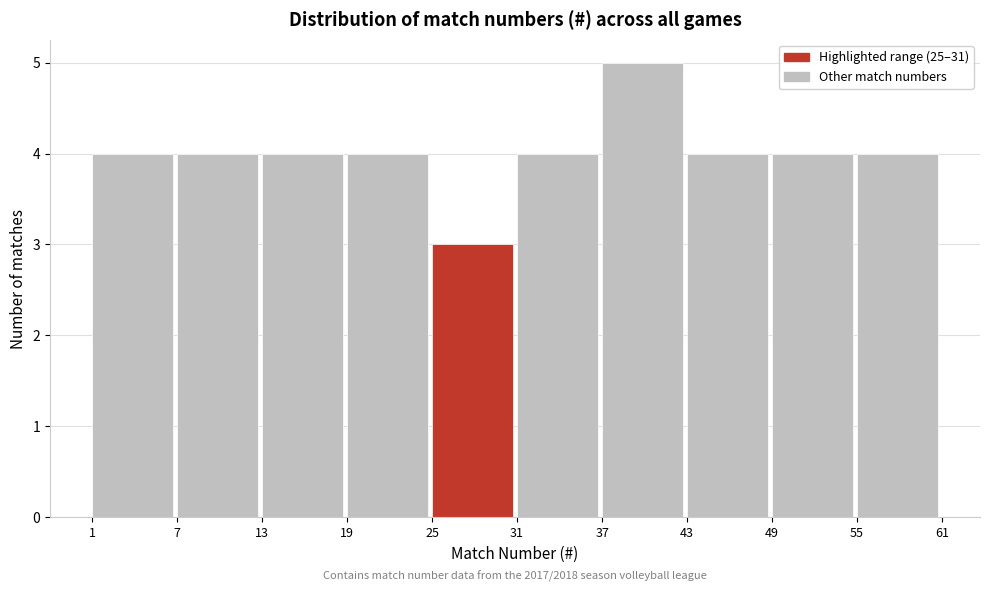

Which range on the x-axis has the tallest bar?

37 to 43